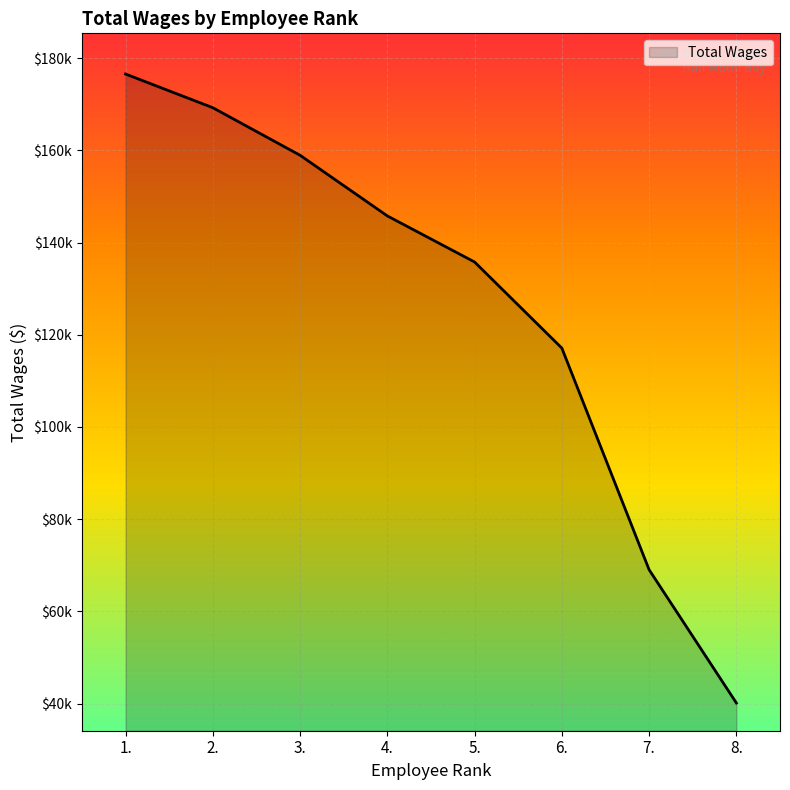

List the labels in order of value, largest first.

1., 2., 3., 4., 5., 6., 7., 8.